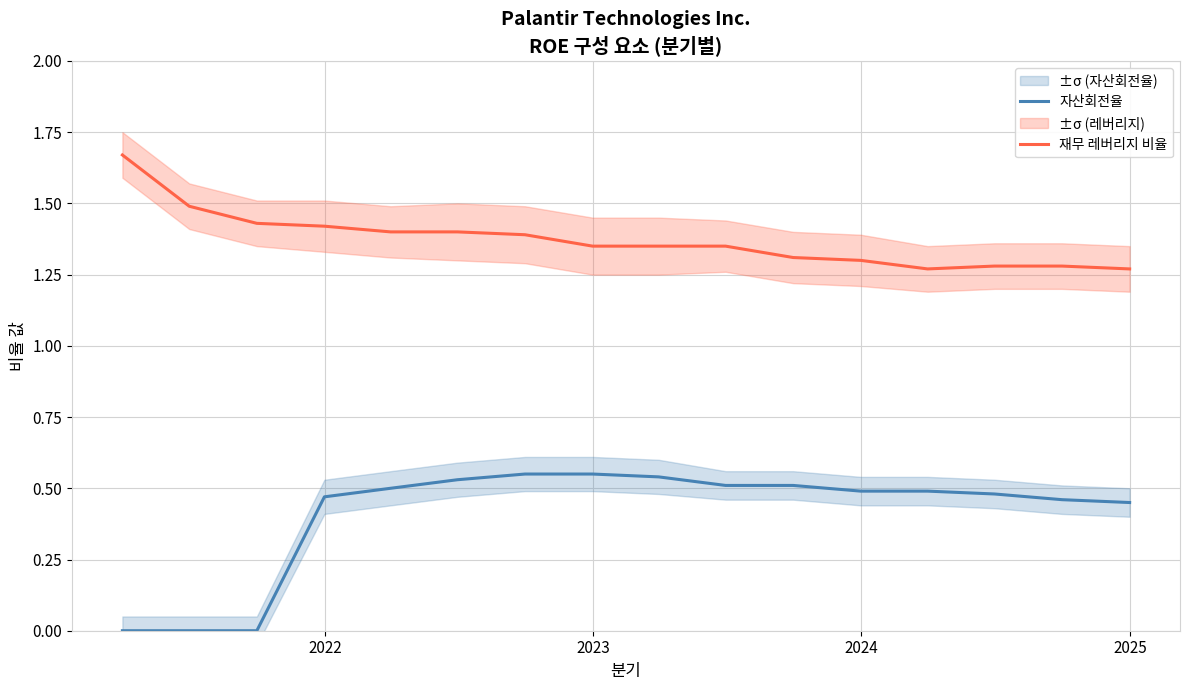

True or false: 재무 레버리지 비율 and 자산회전율 intersect in this chart.

False